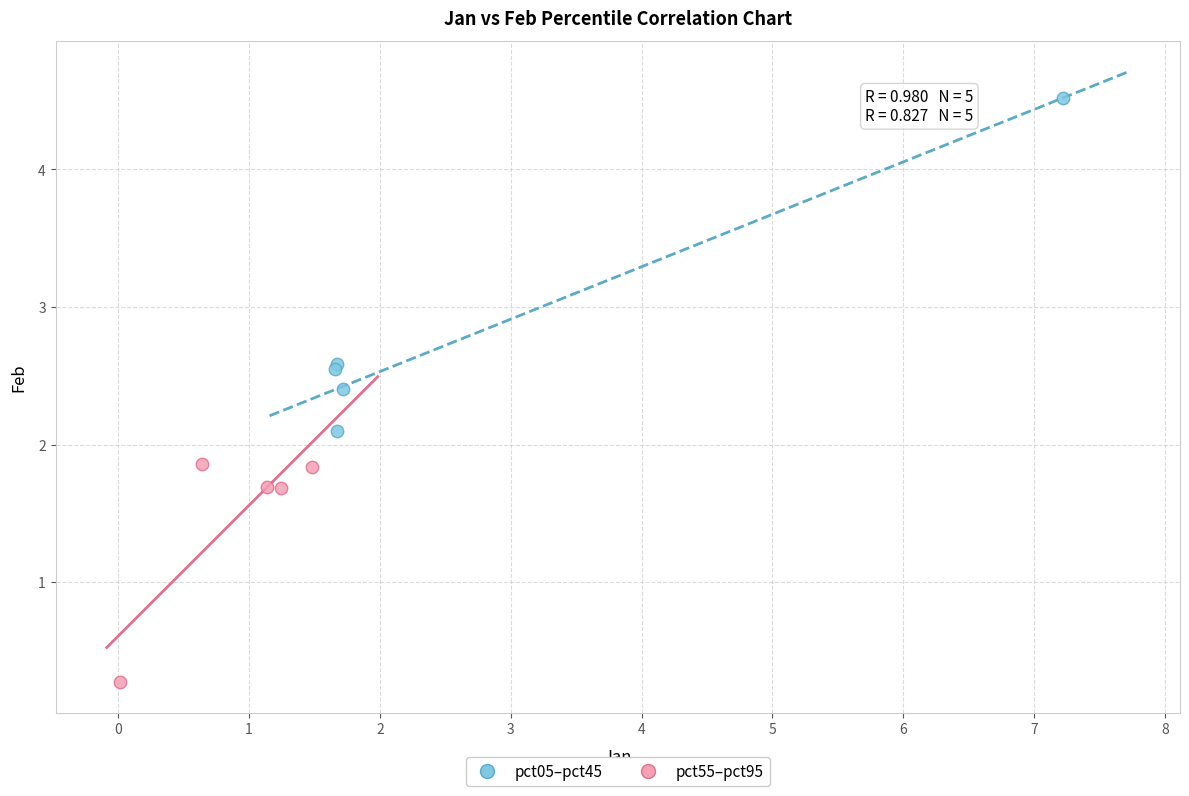

Which series has the largest Y range (max minus min)?

pct05–pct45